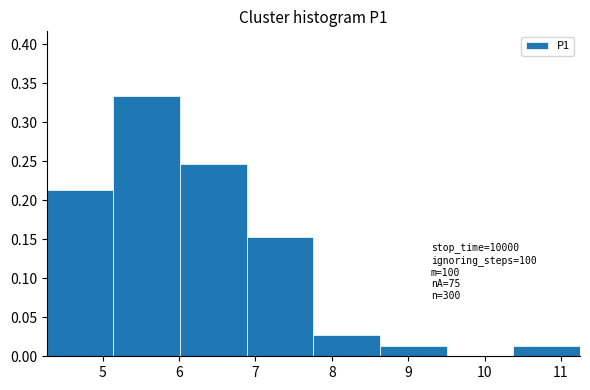

Over which range of the x-axis is the bar tallest?

5.1 to 6.0